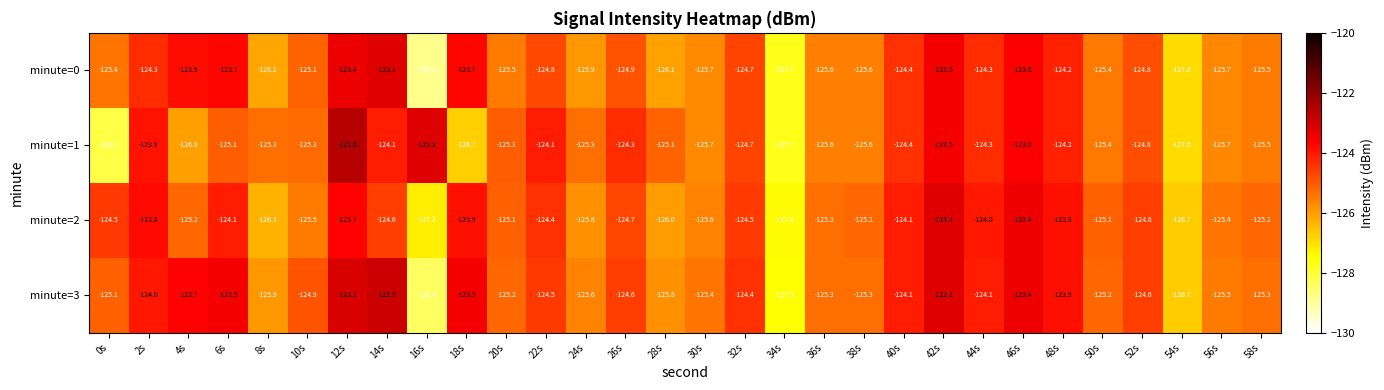

What is the sum of all minute=2 values?

-3748.4